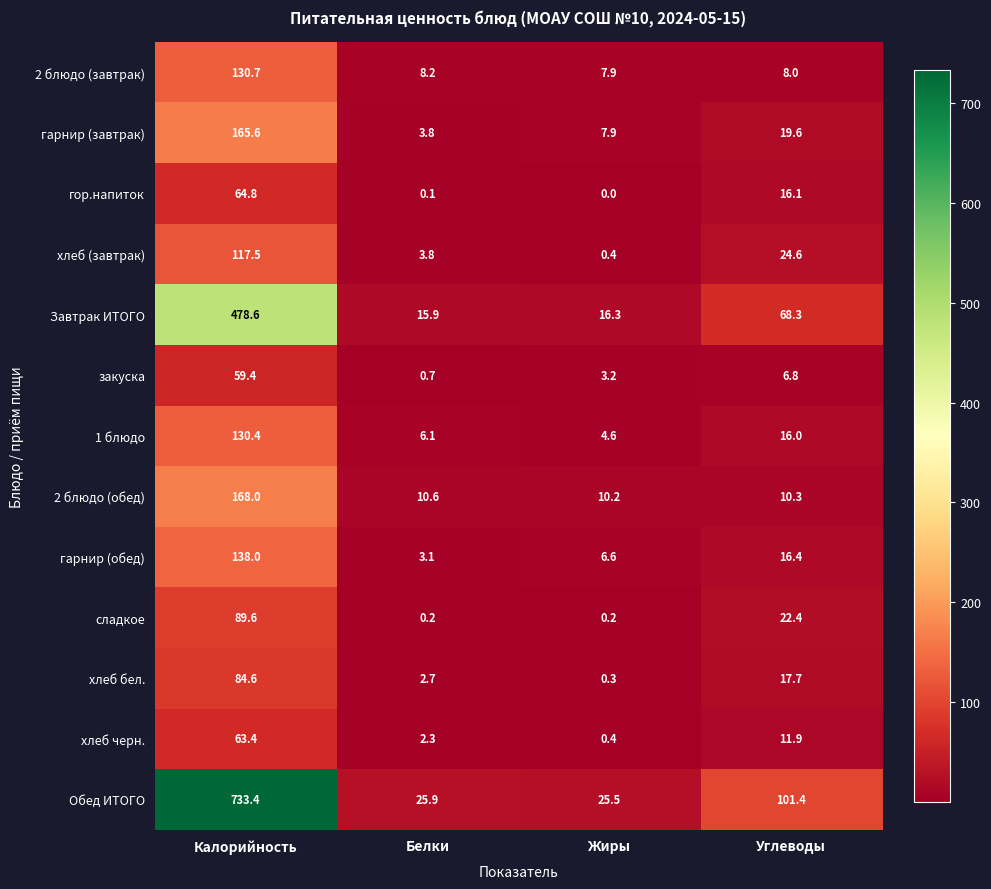

Which category has the lowest value across all series?

Жиры